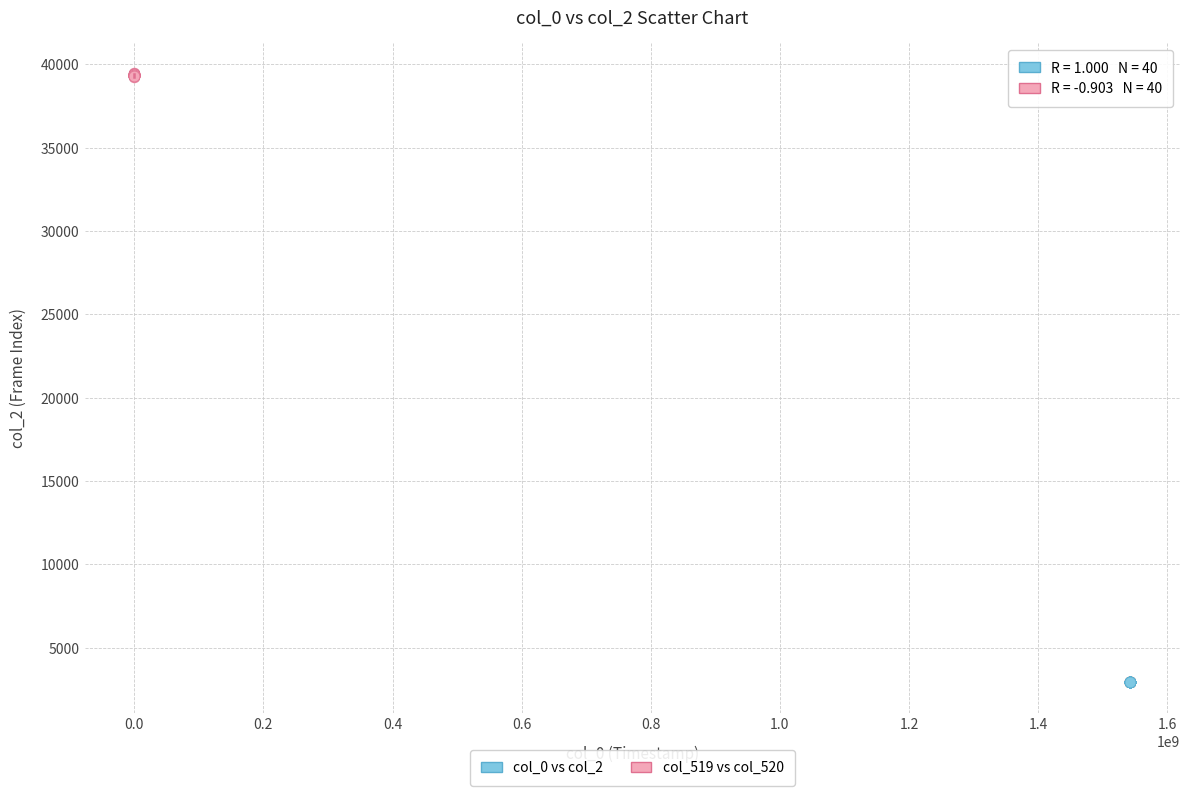

Which series contains the lowest Y value?

col_0 vs col_2